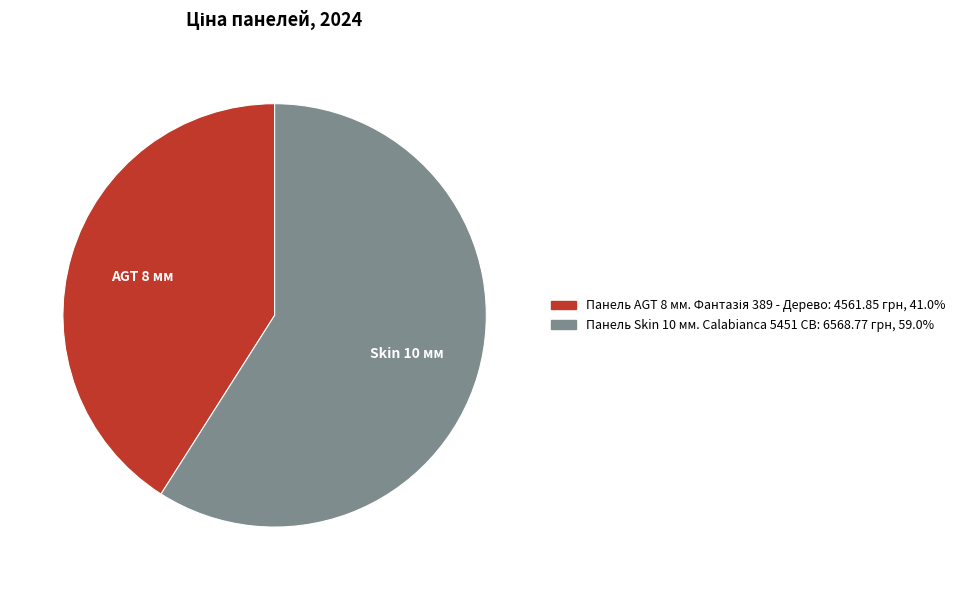

Which slice represents more than half of the pie?

Skin 10 мм